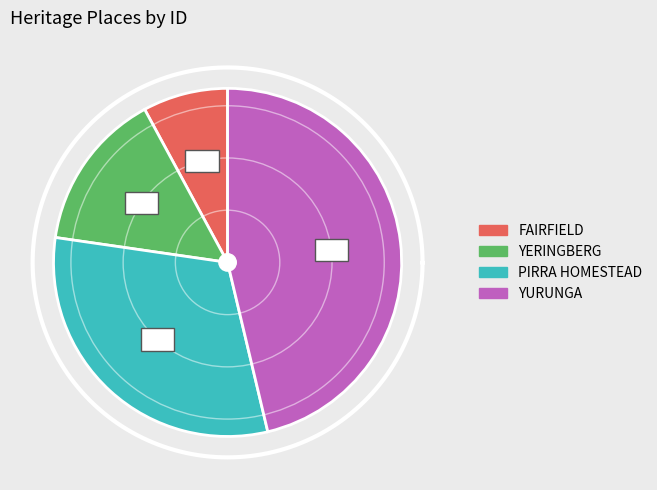

Which slice is the smallest?

FAIRFIELD